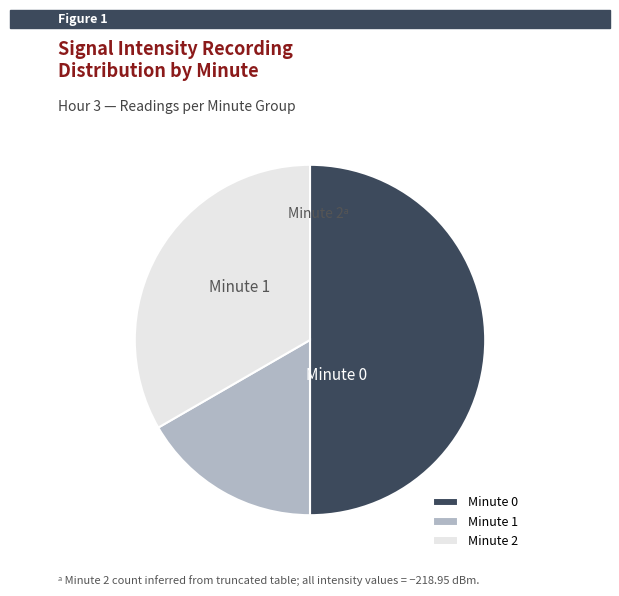

To the nearest percent, what percentage of the pie is Minute 0?

50%